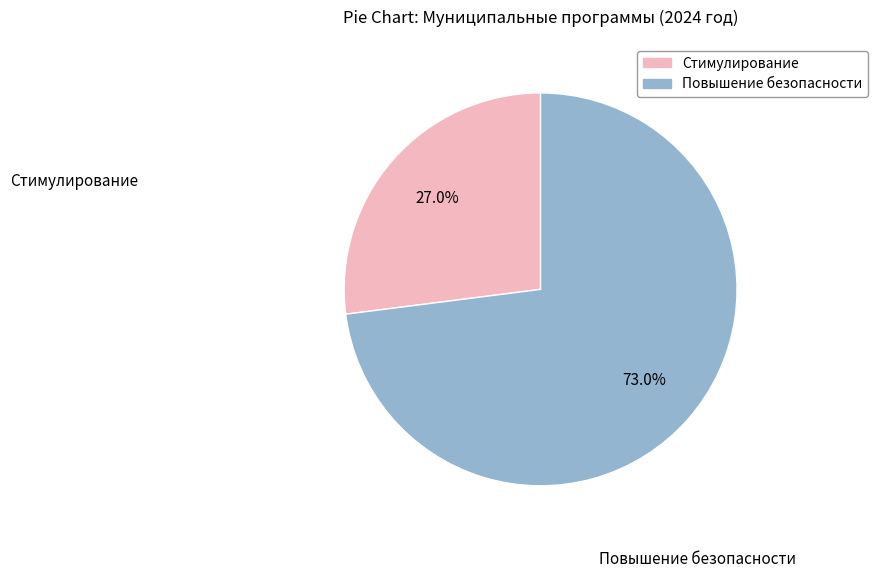

What percentage is NOT represented by Стимулирование?

73.0%